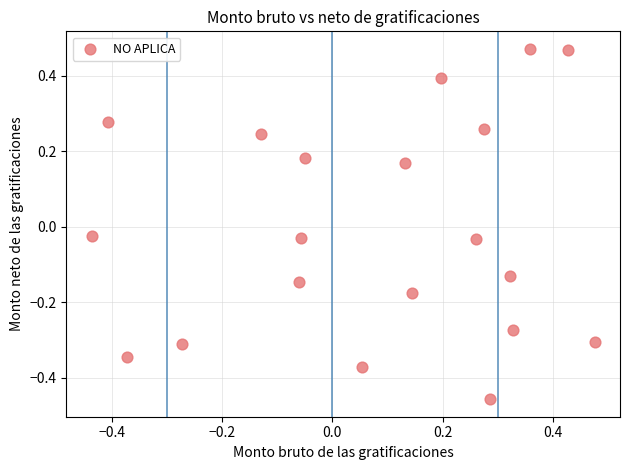

What is the range of X values (max minus min)?

0.9